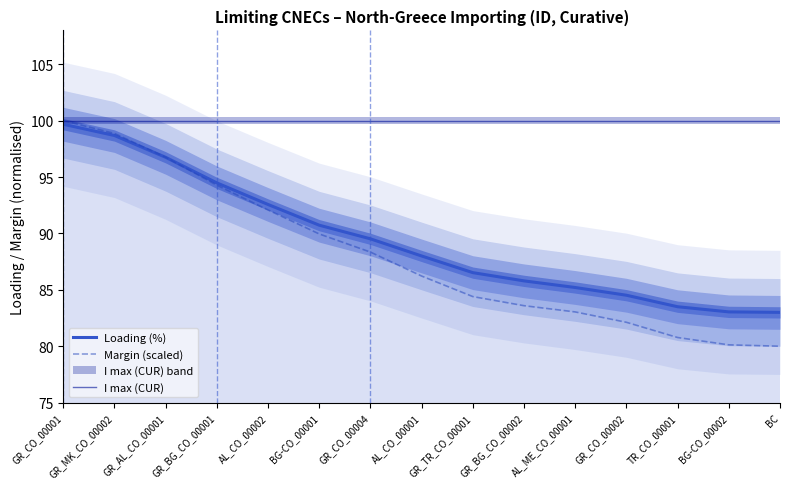

How many categories are shown in the chart?

15